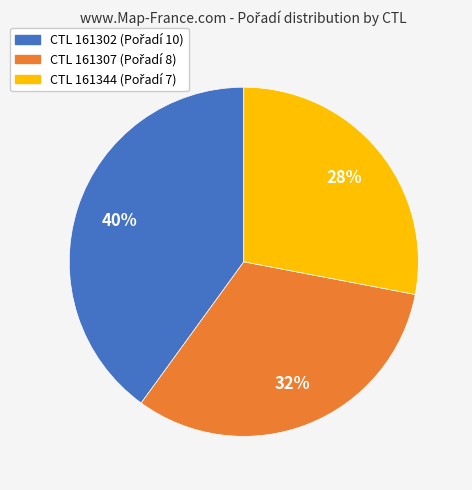

Does any single category account for the majority?

No